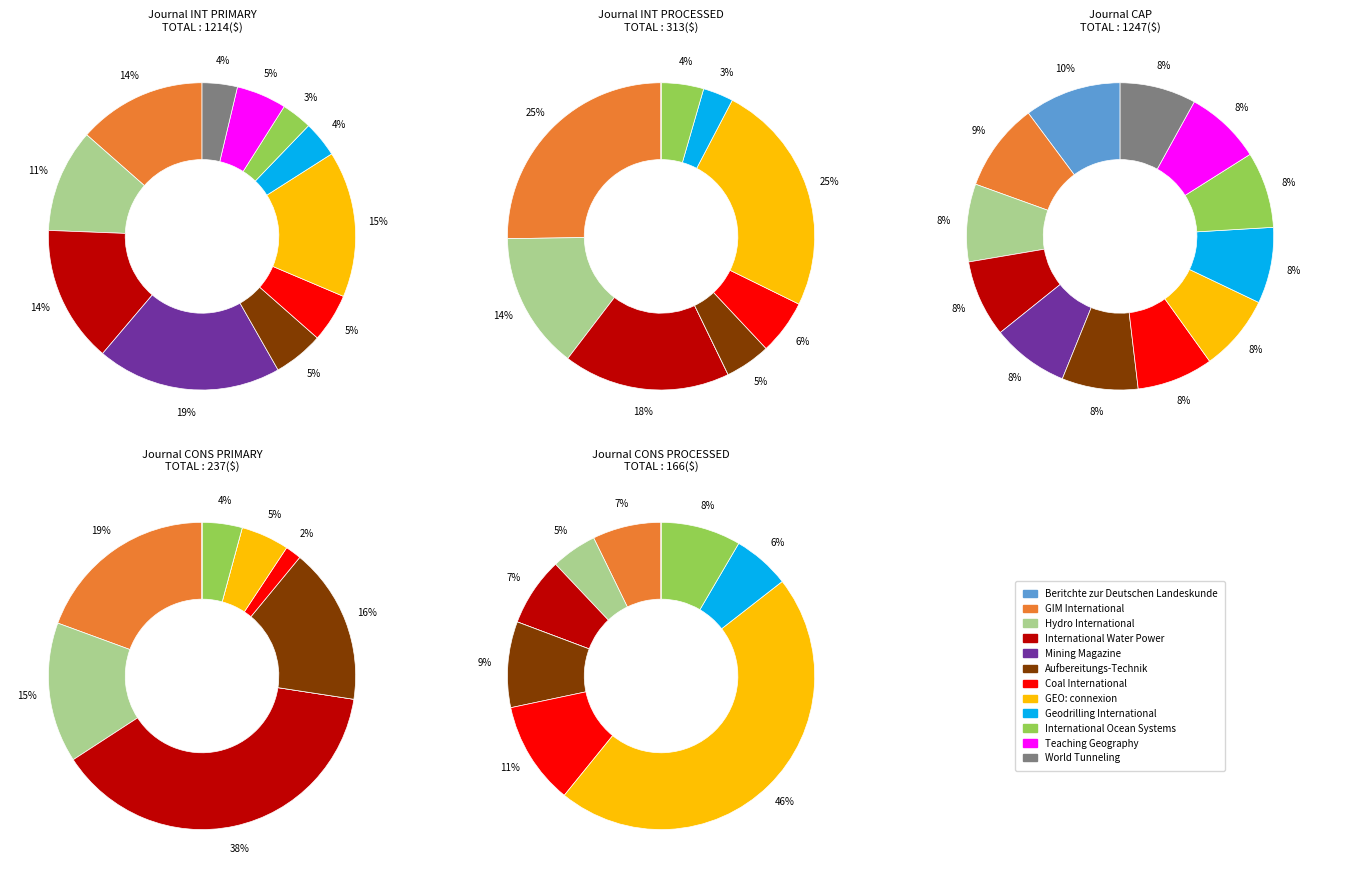

To the nearest percent, what is the difference between the GIM International and Hydro International slice percentages?

3%